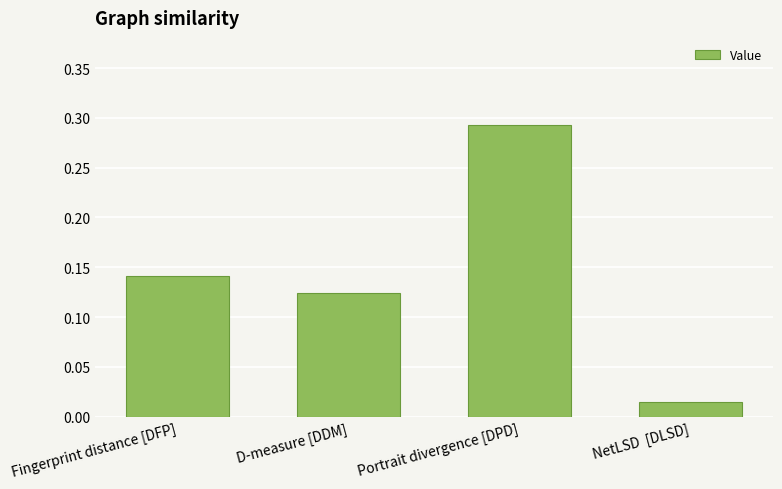

Does the chart contain any negative values?

No